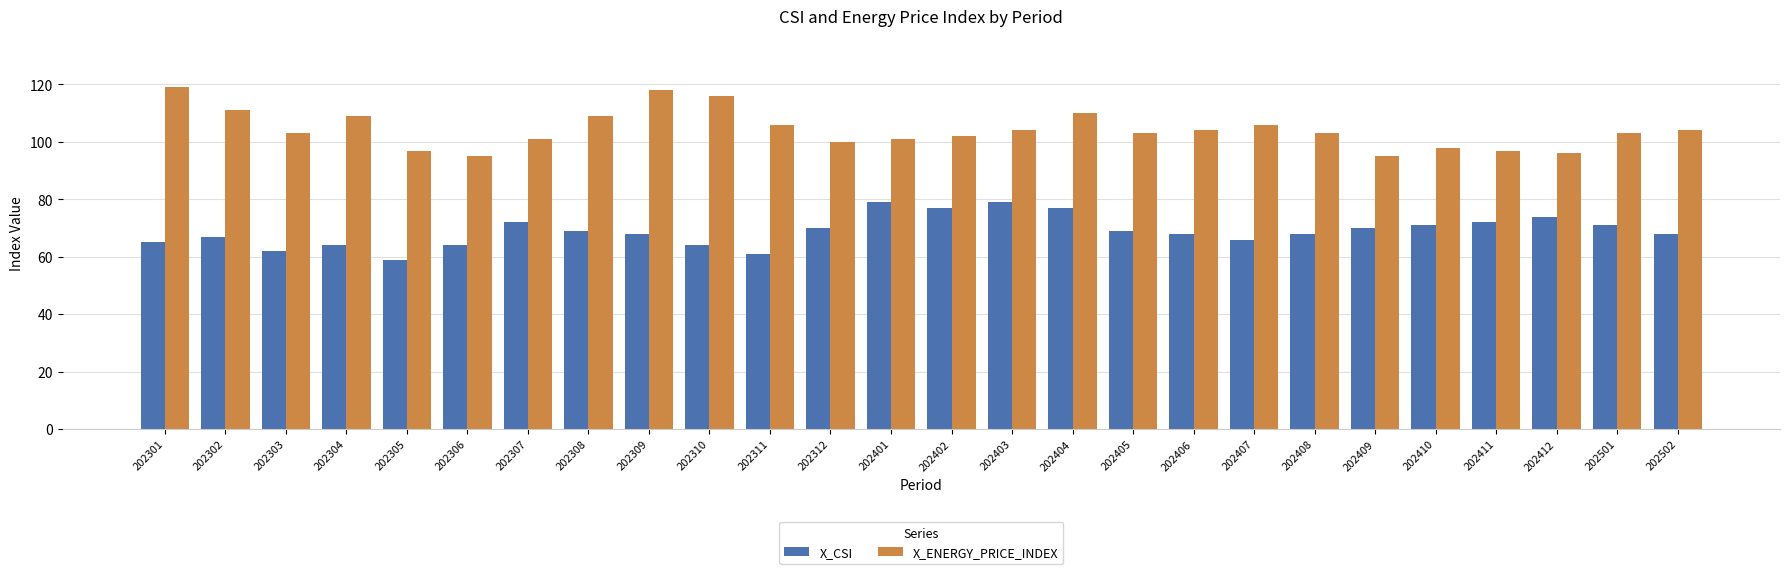

Reading left to right, extract all data points from this chart.

X_CSI: 202301=65	202302=67	202303=62	202304=64	202305=59	202306=64	202307=72	202308=69	202309=68	202310=64	202311=61	202312=70	202401=79	202402=77	202403=79	202404=77	202405=69	202406=68	202407=66	202408=68	202409=70	202410=71	202411=72	202412=74	202501=71	202502=68
X_ENERGY_PRICE_INDEX: 202301=119	202302=111	202303=103	202304=109	202305=97	202306=95	202307=101	202308=109	202309=118	202310=116	202311=106	202312=100	202401=101	202402=102	202403=104	202404=110	202405=103	202406=104	202407=106	202408=103	202409=95	202410=98	202411=97	202412=96	202501=103	202502=104